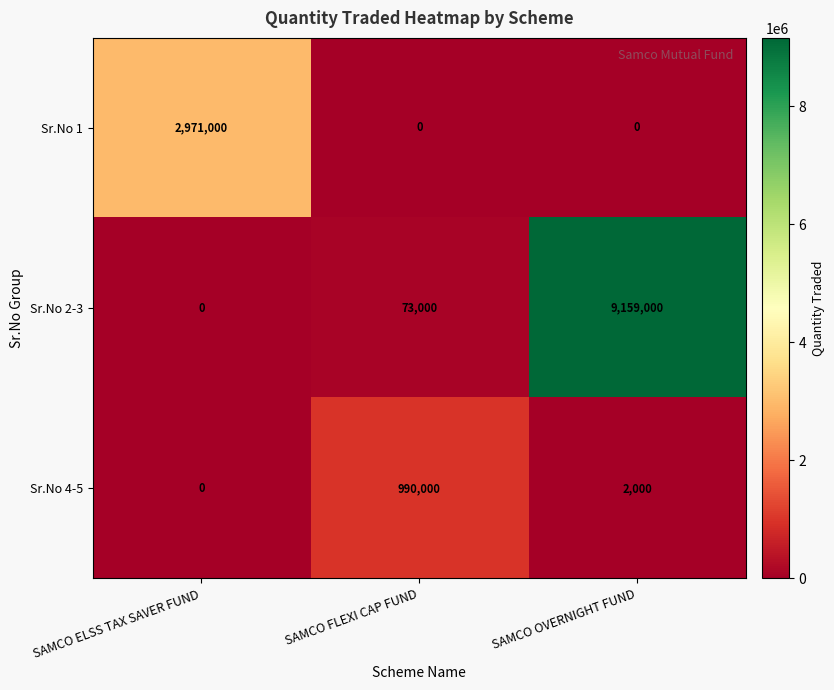

How many data points in Sr.No 2-3 are less than 73000?

1